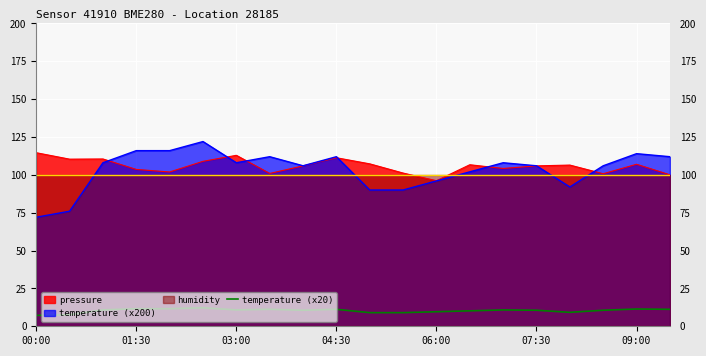

What is the highest value of the temperature (x20) series?

12.2